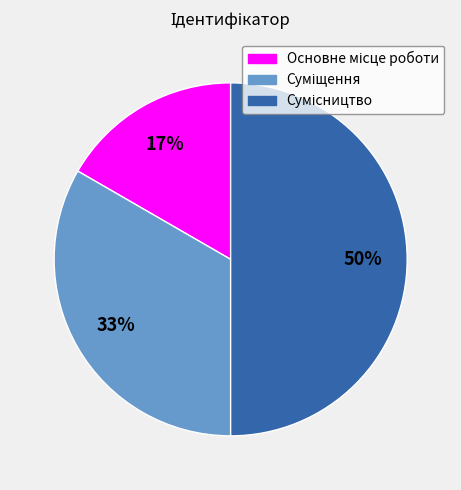

Count the number of slices in the pie.

3